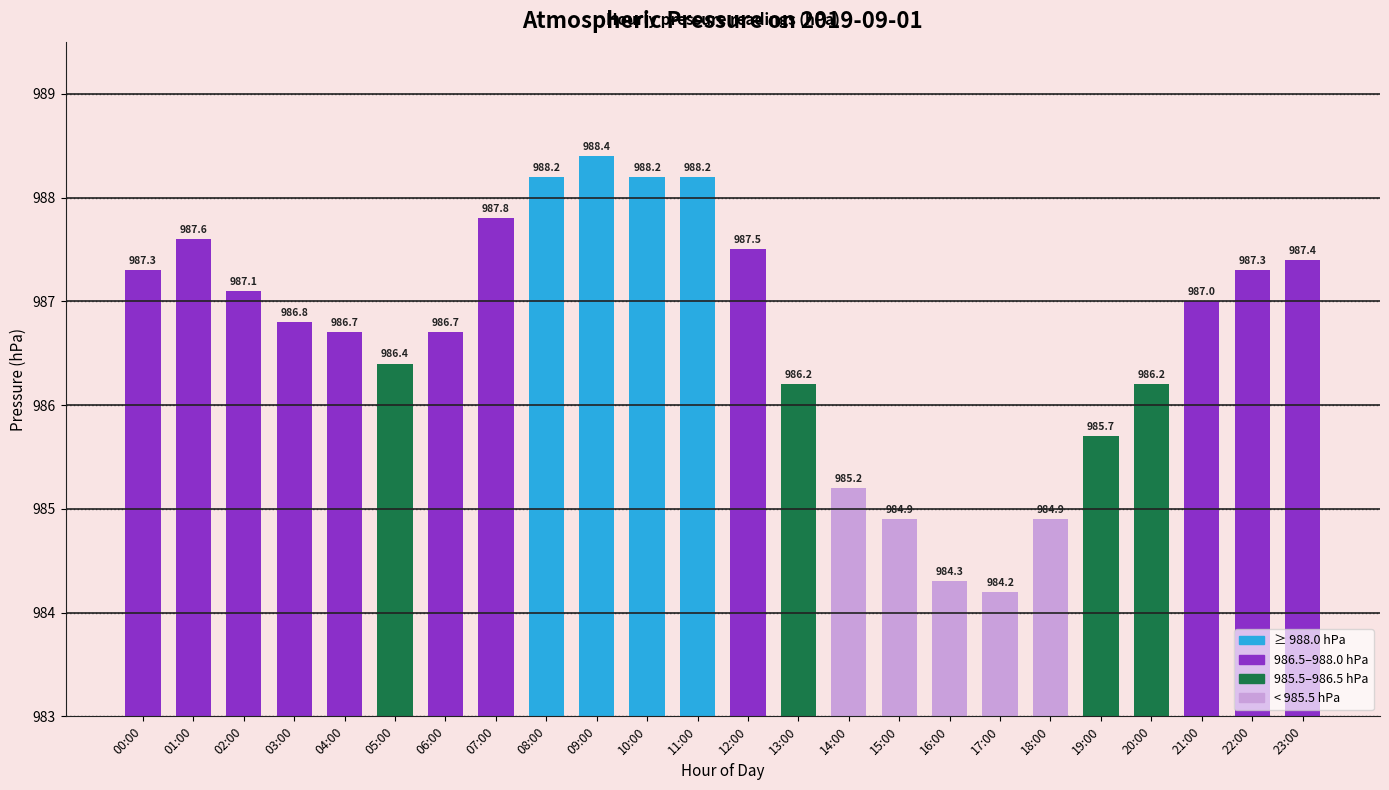

The value at 18:00 is 984.9. True or false?

True